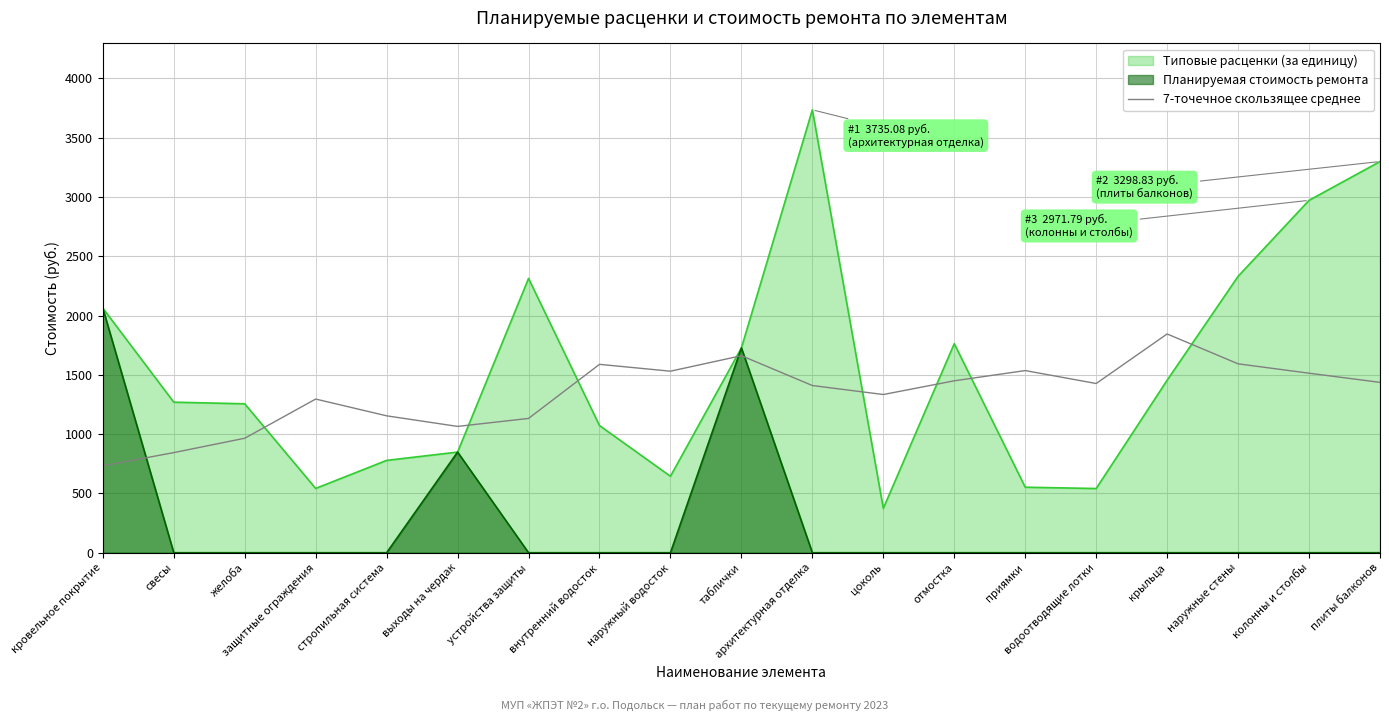

Between стропильная система and таблички, which is larger?

таблички